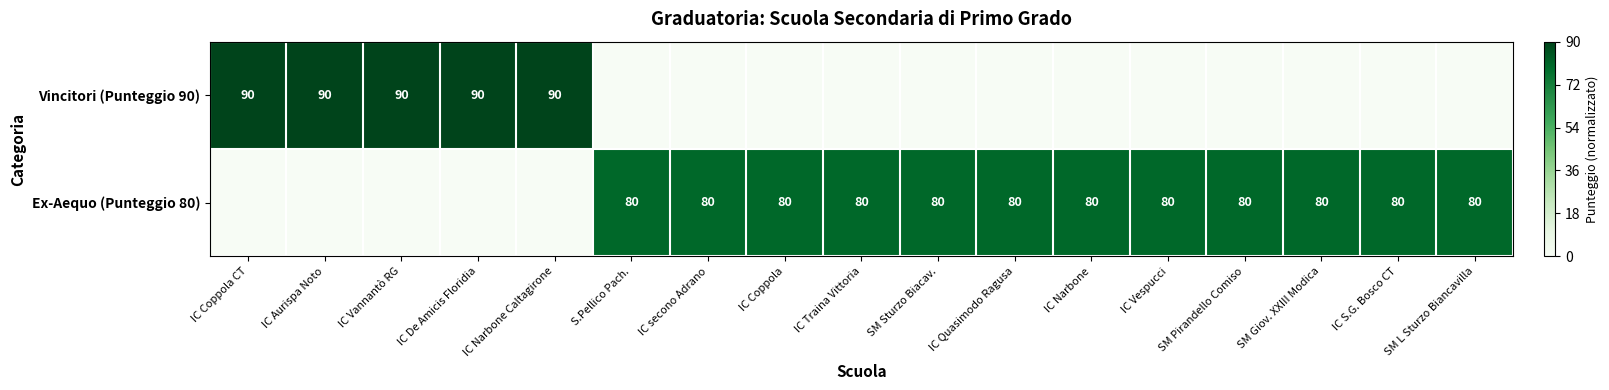

True or false: Ex-Aequo (Punteggio 80) has a value of 80 at IC S.G. Bosco CT.

True